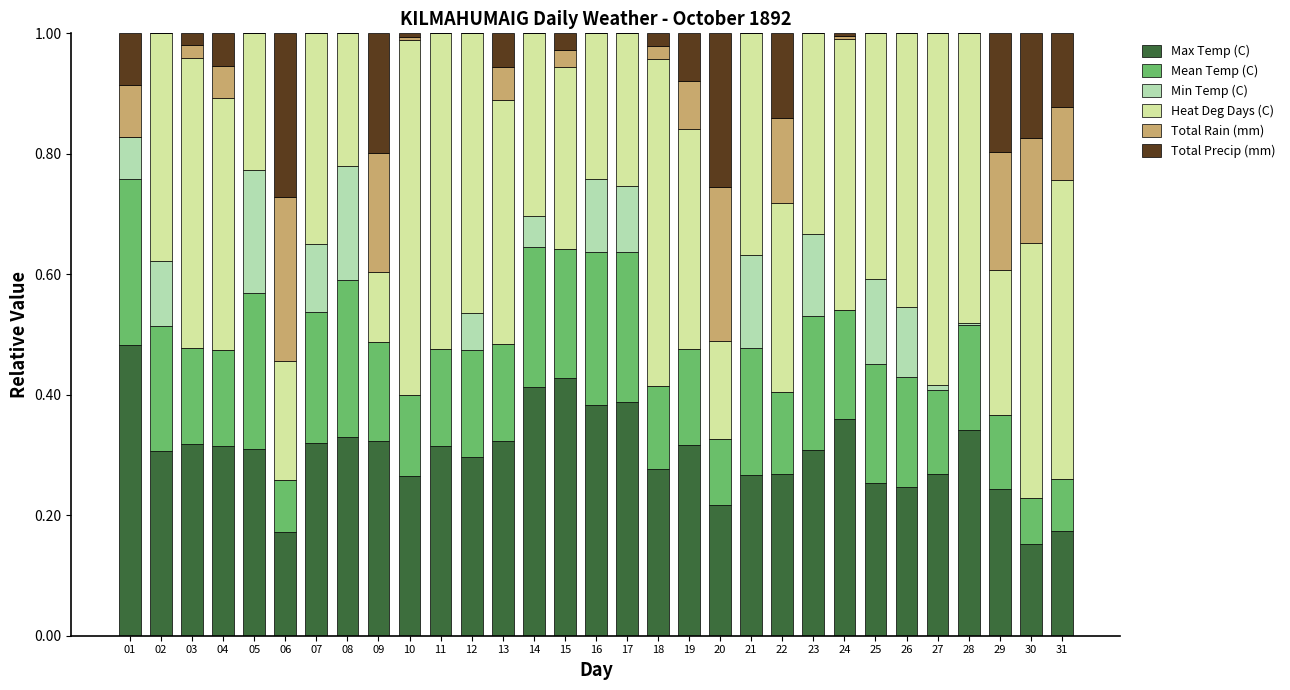

True or false: Max Temp (C) has a value of 0.3 at 20.

False